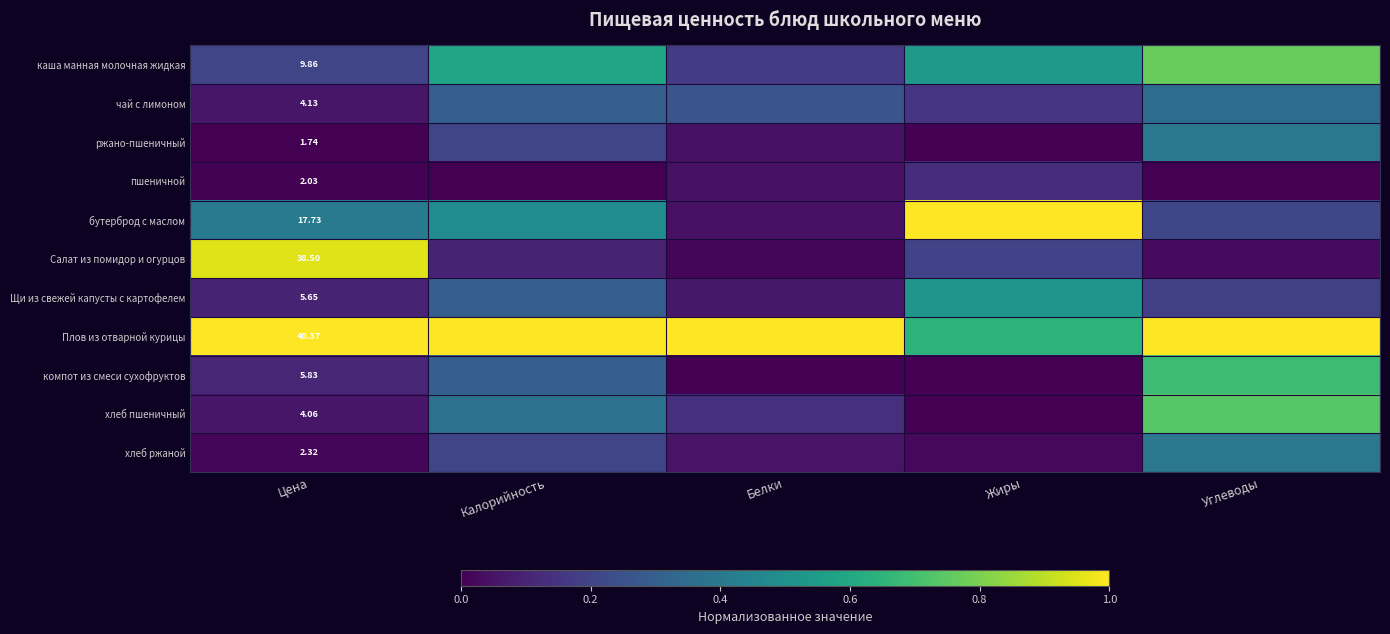

What is the difference between the maximum and minimum values in the чай с лимоном series?

0.3